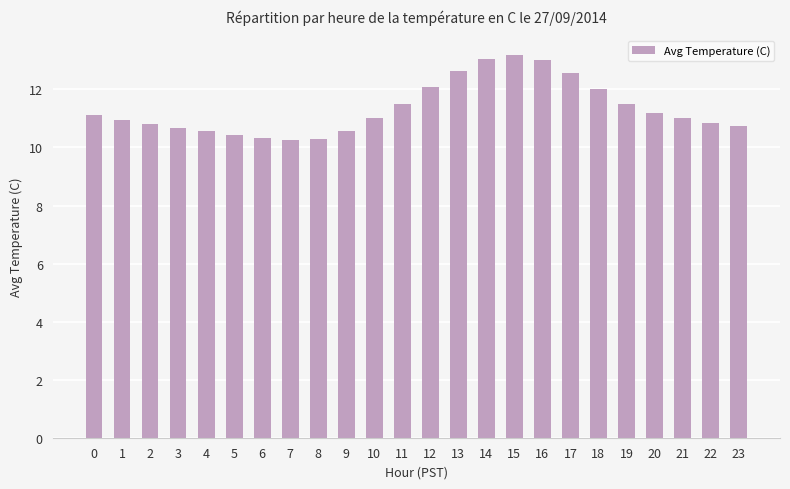

Is it true that the value at 18 is 19.7?

False